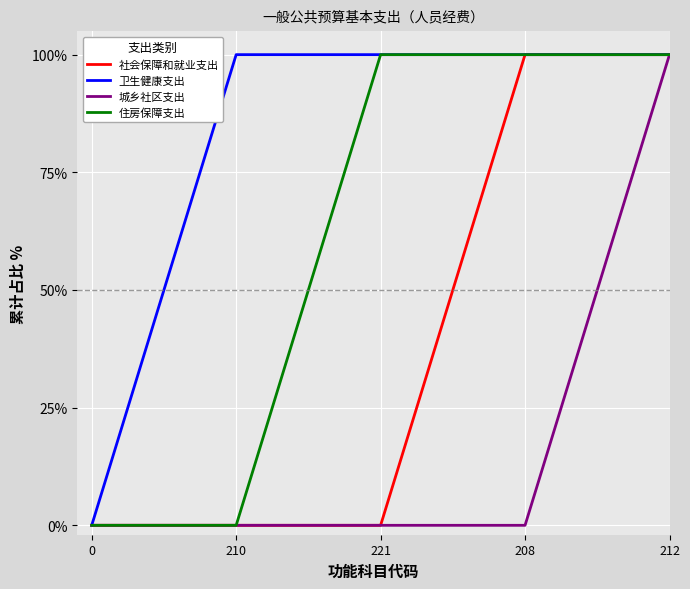

Is it true that 住房保障支出 equals -33 at 210?

False